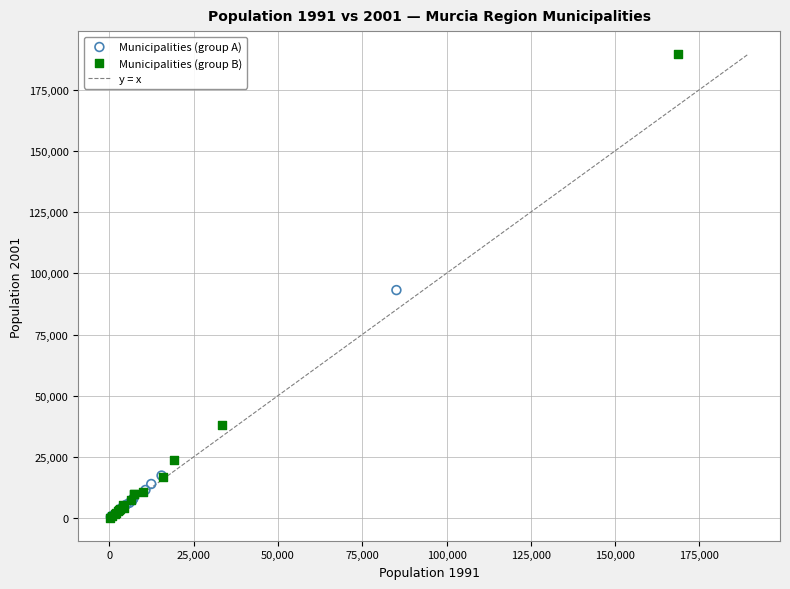

Which series has the largest Y range (max minus min)?

Municipalities (group B)